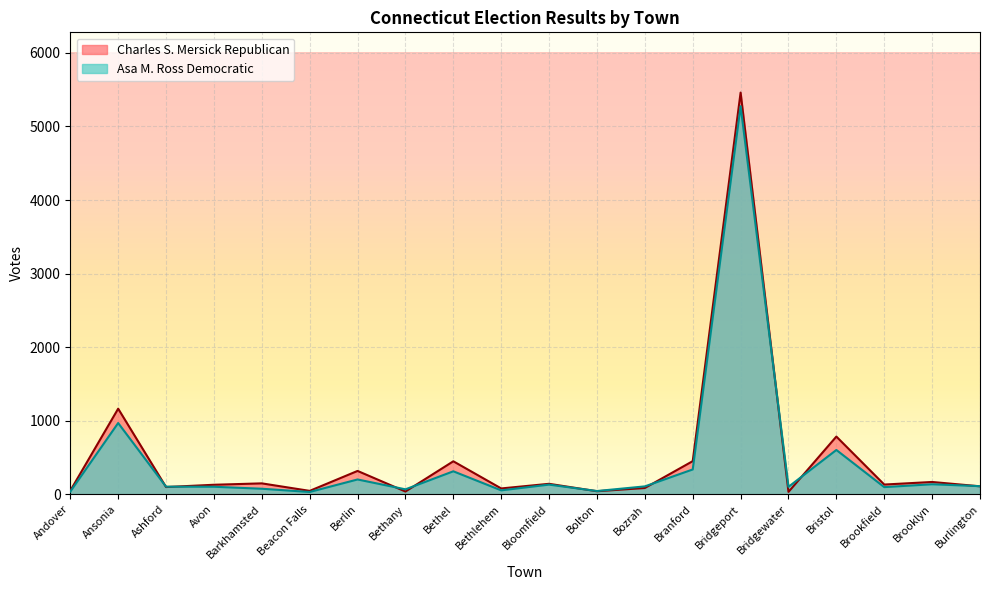

What is the maximum value for Charles S. Mersick Republican?

5460